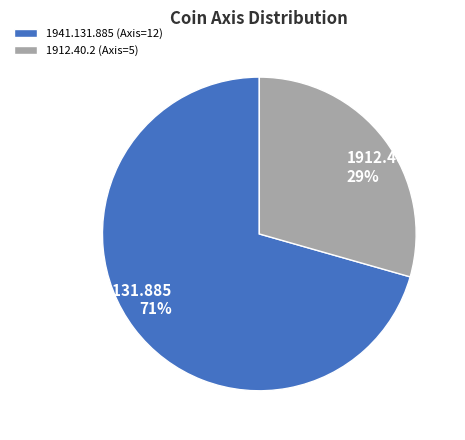

Which category has the smallest portion of the pie?

1912.40.2 (Axis=5)